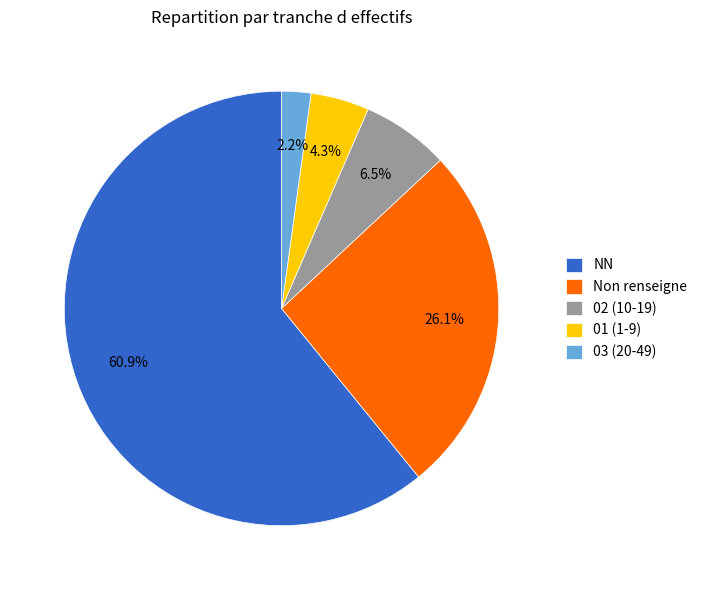

Is there any slice that represents more than half of the pie?

Yes